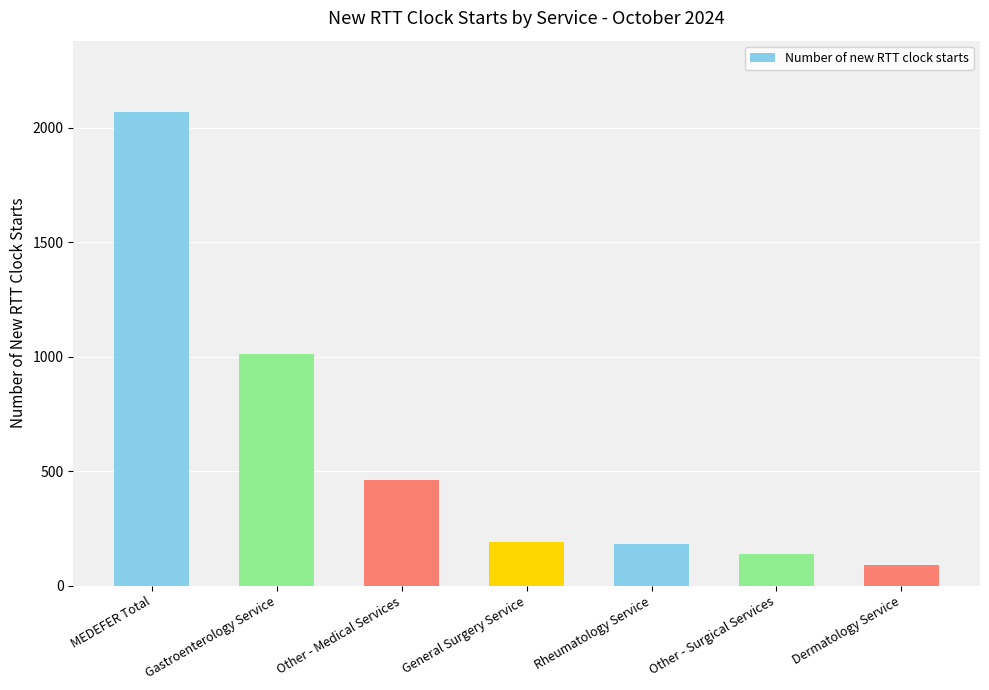

What is the sum of all values?

4138